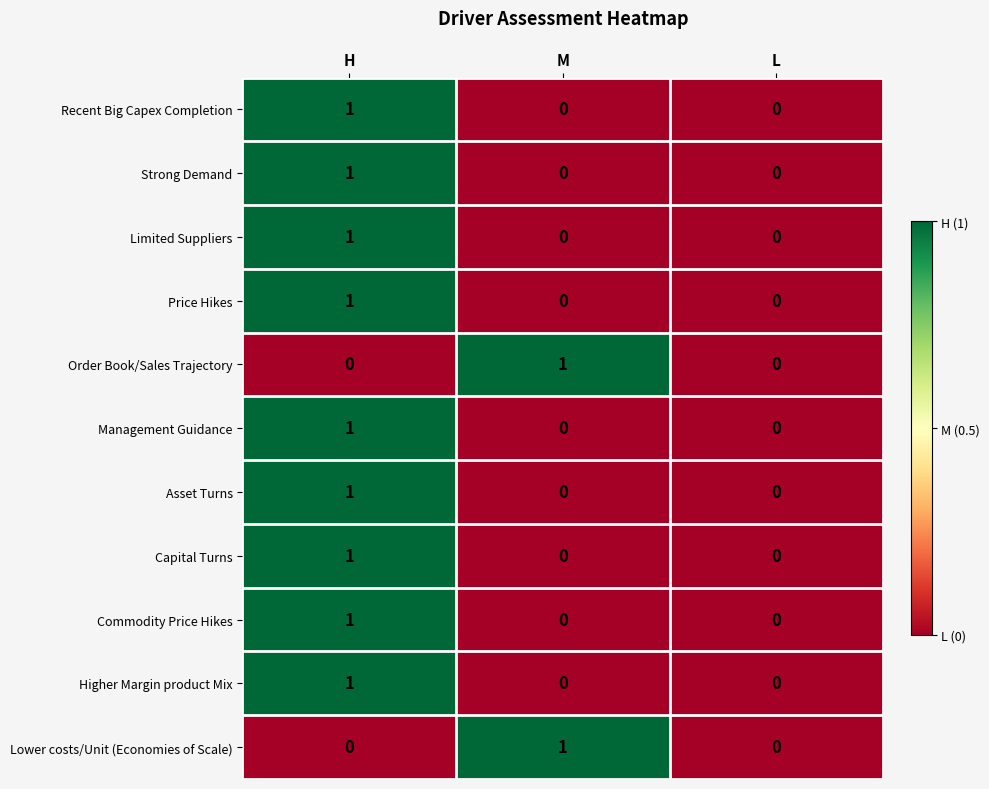

At which category is the sum across all series the highest?

H